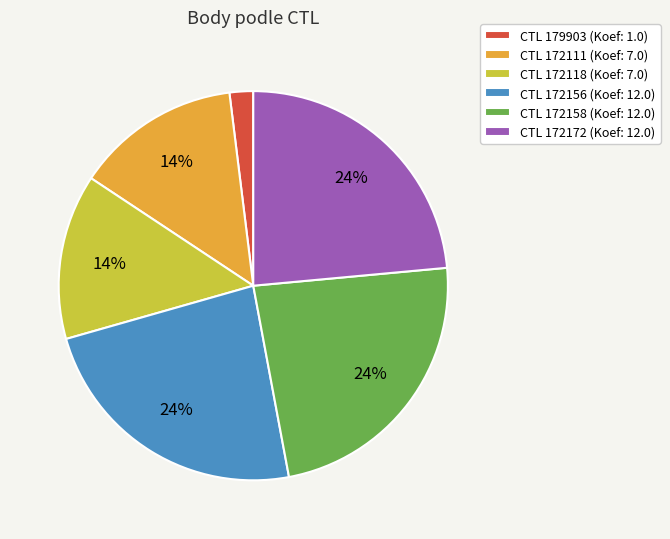

Which slice is the smallest?

CTL 179903 (Koef: 1.0)